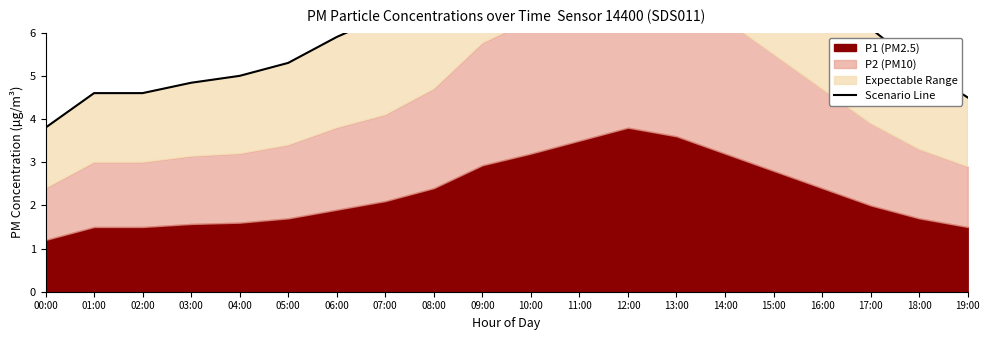

What is the label of the 10th point from the left?

09:00